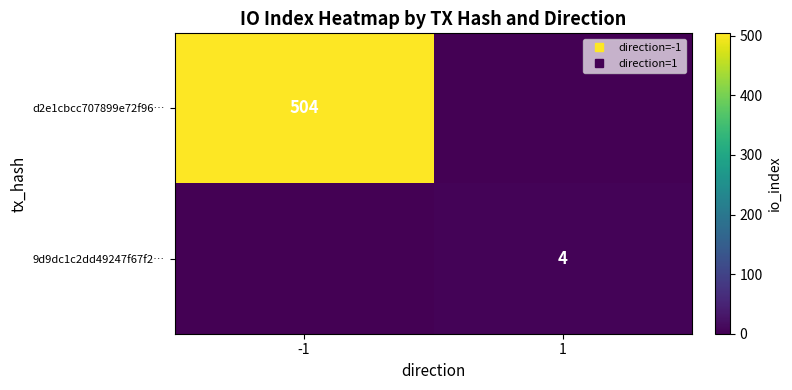

At how many categories does at least one series exceed 425?

1